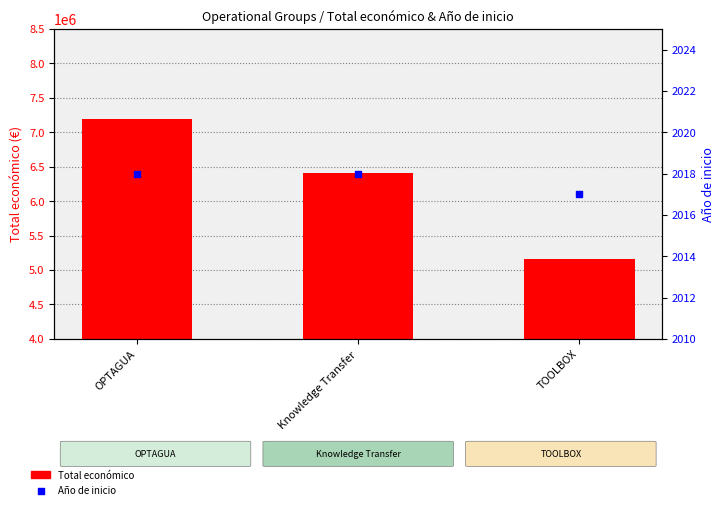

Which series has the largest total across all categories?

Total económico